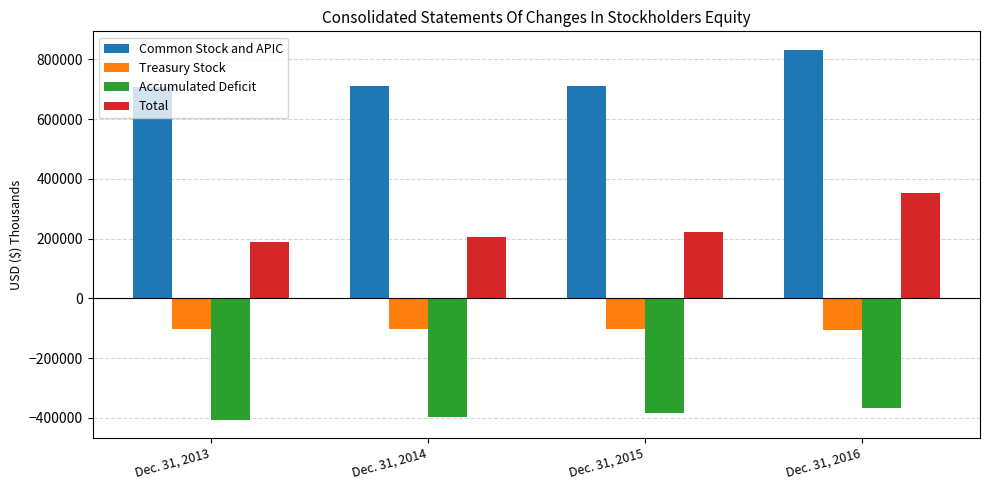

The value of Accumulated Deficit at Dec. 31, 2013 is -667331. True or false?

False